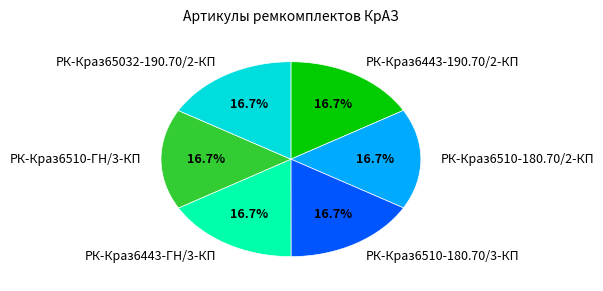

How much of the chart is everything except РК-Краз6510-180.70/2-КП?

83.3%